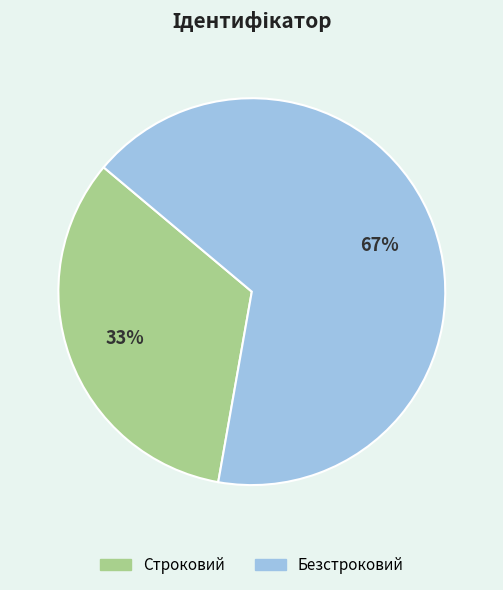

Rank the categories by value from highest to lowest.

Безстроковий, Строковий